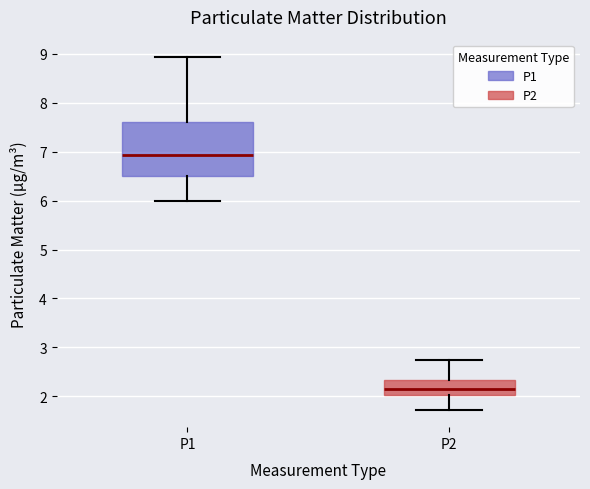

Where does the upper whisker of the box for P2 end on the y-axis? The values are not printed on the chart, so give them approximately, as read against the axis.

2.8